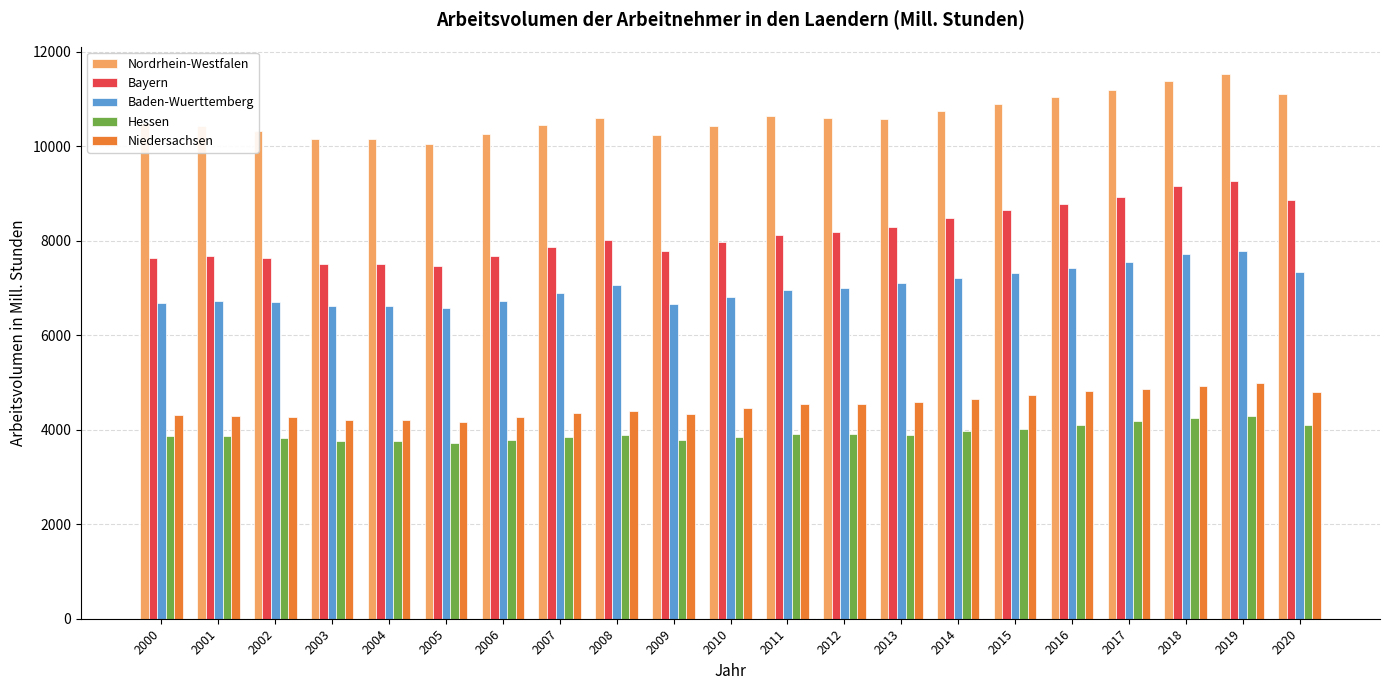

What is the value of the Bayern bar at the 12th from the left?

8128.9